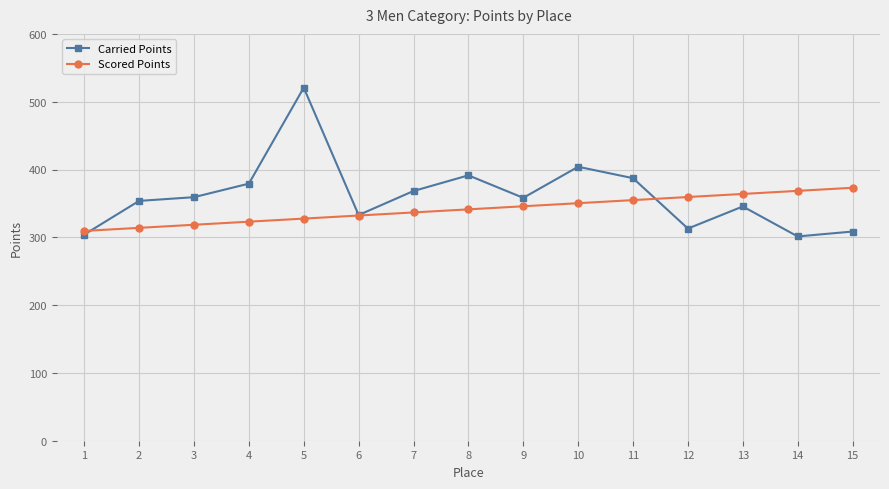

Which series has the widest spread of values?

Carried Points